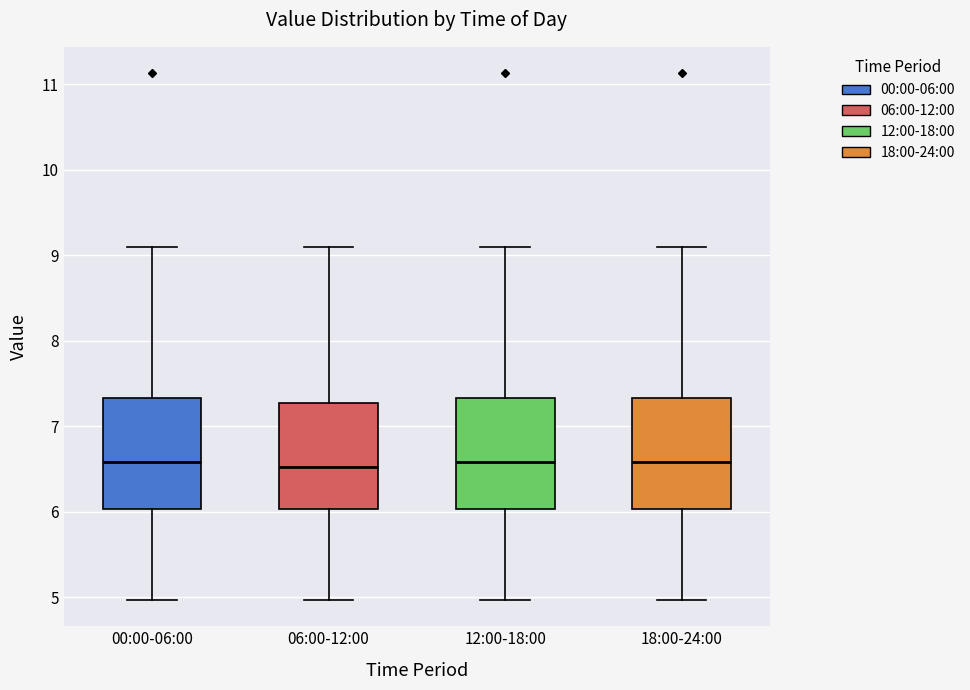

Reading left to right, read every box against the y-axis: the position of its median line, the range the box covers, and the ends of its whiskers. The values are not printed on the chart, so give them approximately, as read against the axis.

00:00-06:00: median 6.6, box 6.0 to 7.3, whiskers 5.0 to 9.1
06:00-12:00: median 6.5, box 6.0 to 7.3, whiskers 5.0 to 9.1
12:00-18:00: median 6.6, box 6.0 to 7.3, whiskers 5.0 to 9.1
18:00-24:00: median 6.6, box 6.0 to 7.3, whiskers 5.0 to 9.1